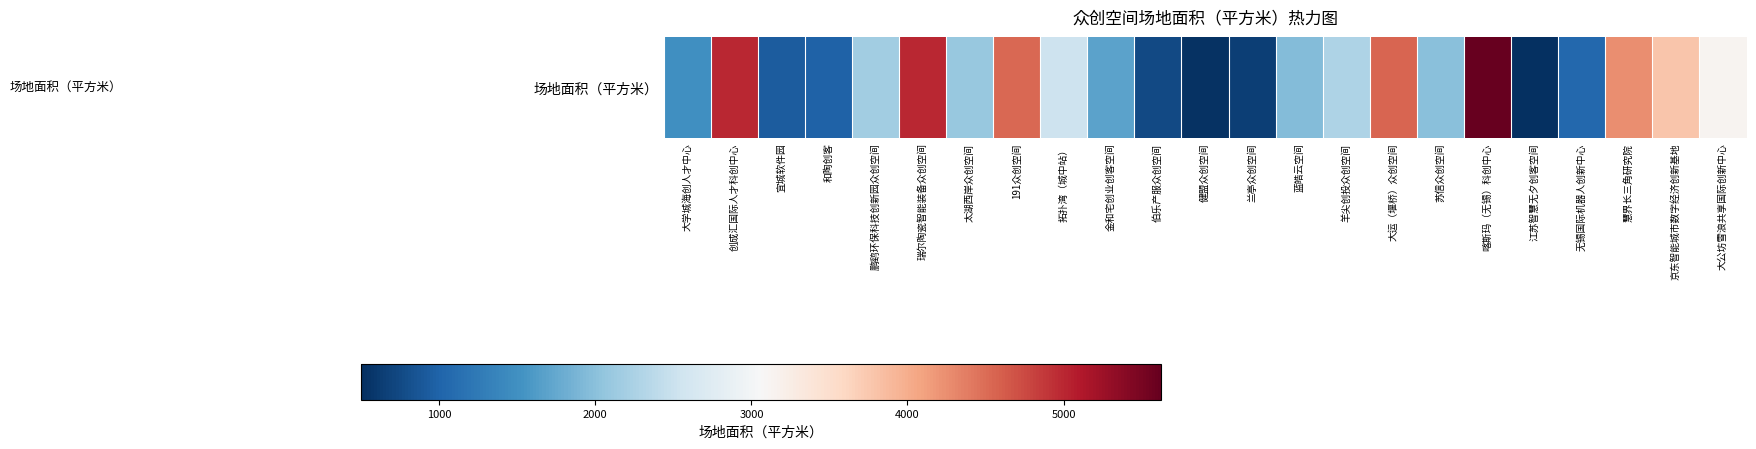

Rank the categories by value from highest to lowest.

喀斯玛（无锡）科创中心, 创成汇国际人才科创中心, 瑞尔陶瓷智能装备众创空间, 大运（堰桥）众创空间, 191众创空间, 慧界长三角研究院, 京东智能城市数字经济创新基地, 大公坊雪浪共享国际创新中心, 拓扑湾（城中站）, 羊尖创投众创空间, 鹏鹞环保科技创新园众创空间, 太湖西岸众创空间, 苏信众创空间, 蓝皓云空间, 金和宅创业创客空间, 大学城海创人才中心, 无锡国际机器人创新中心, 和陶创客, 宜城软件园, 伯乐产服众创空间, 兰亭众创空间, 健盟众创空间, 江苏智慧无夕创客空间